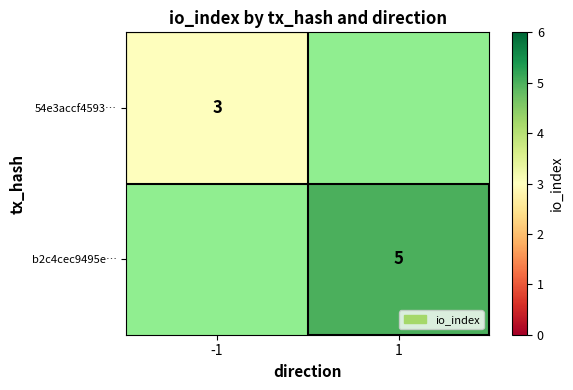

The 54e3accf4593… series shows 1.7 at -1. True or false?

False